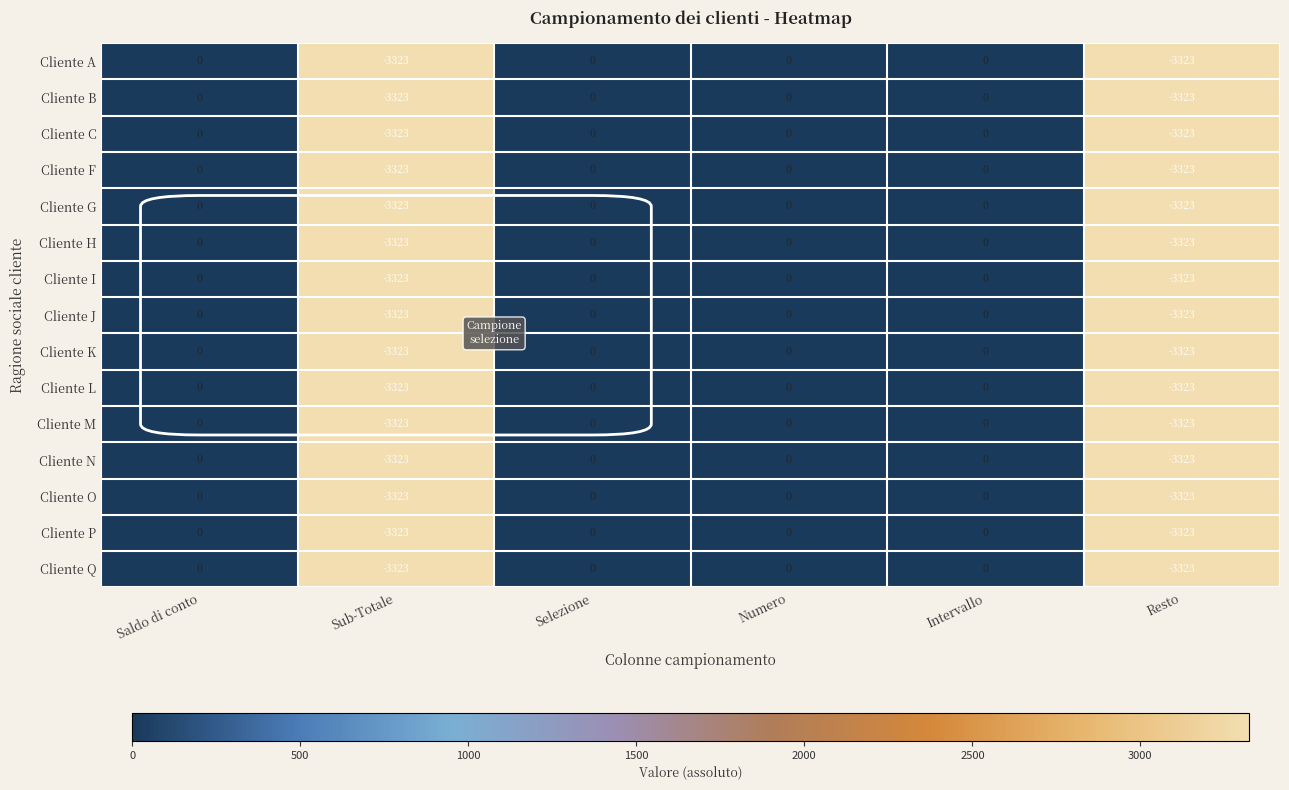

True or false: Cliente O has a value of -3323 at Resto.

True